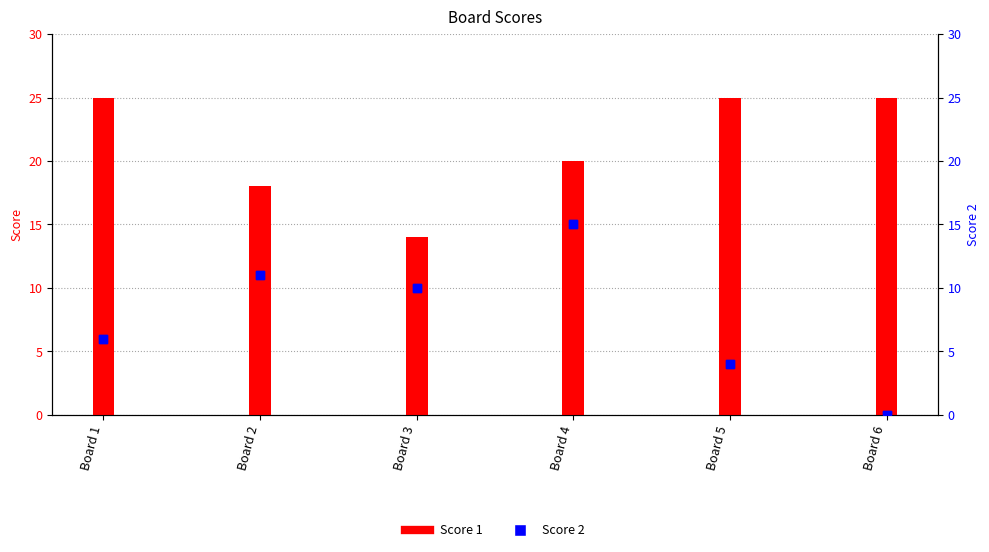

Which series has the widest spread of Y values?

Score 2